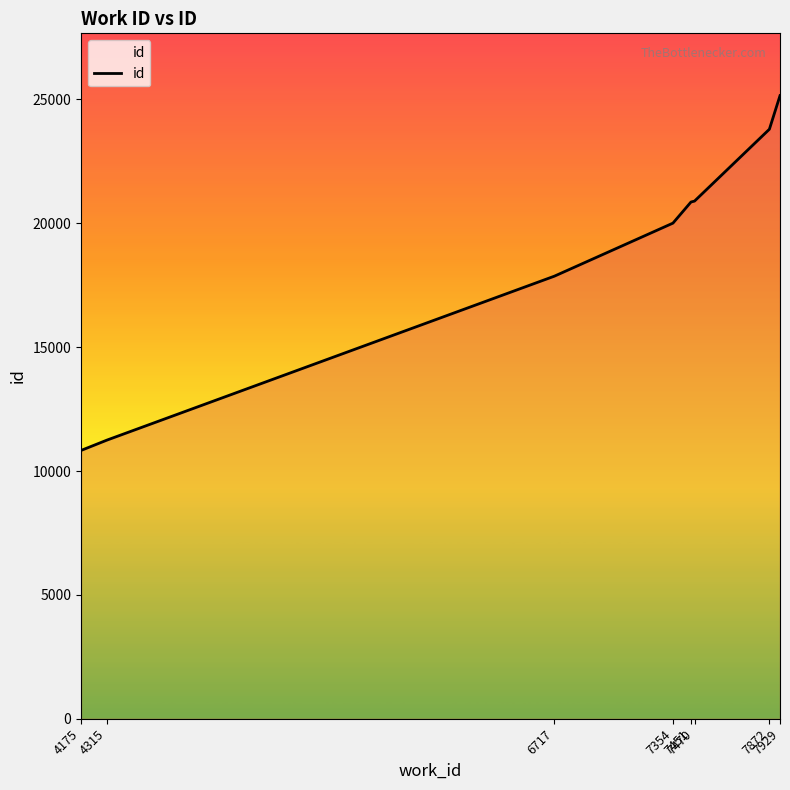

How many lines are shown in the chart?

1